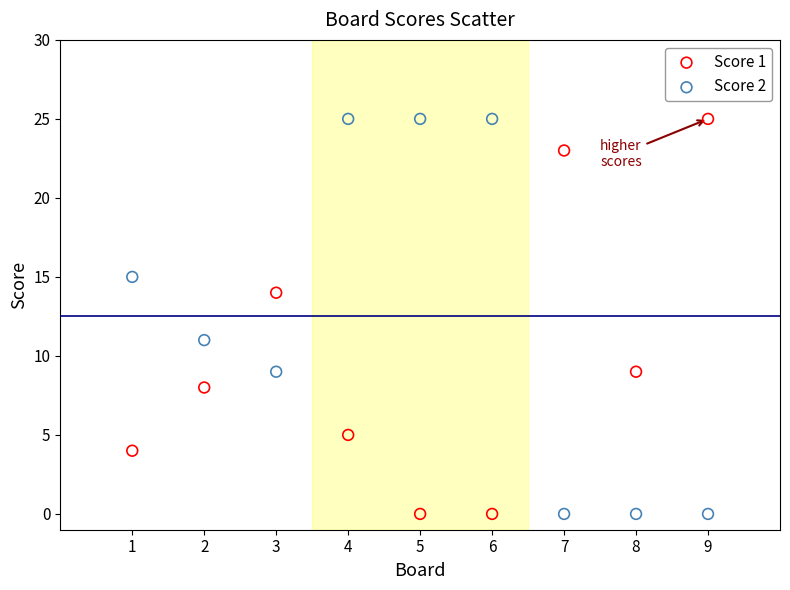

What is the X range (max minus min) for the scatter plot?

8